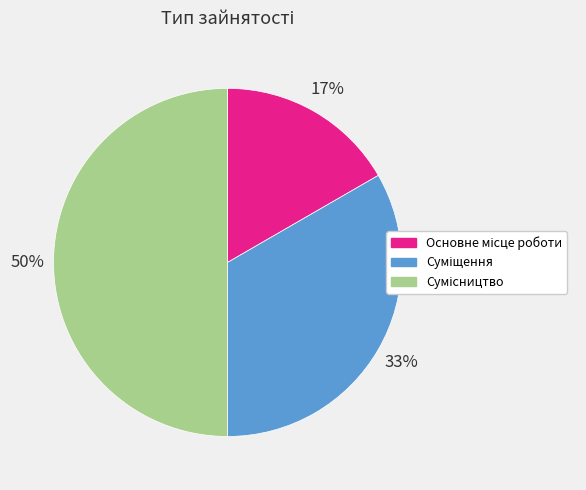

To the nearest percent, what is the average slice percentage?

33%